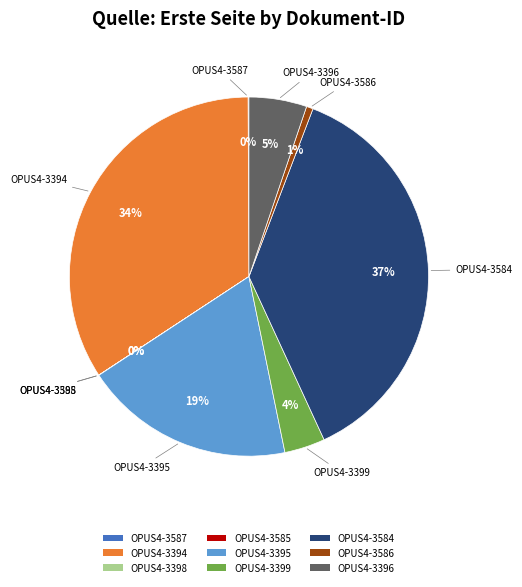

To the nearest percent, what is the difference between the largest and smallest slice percentages?

37%